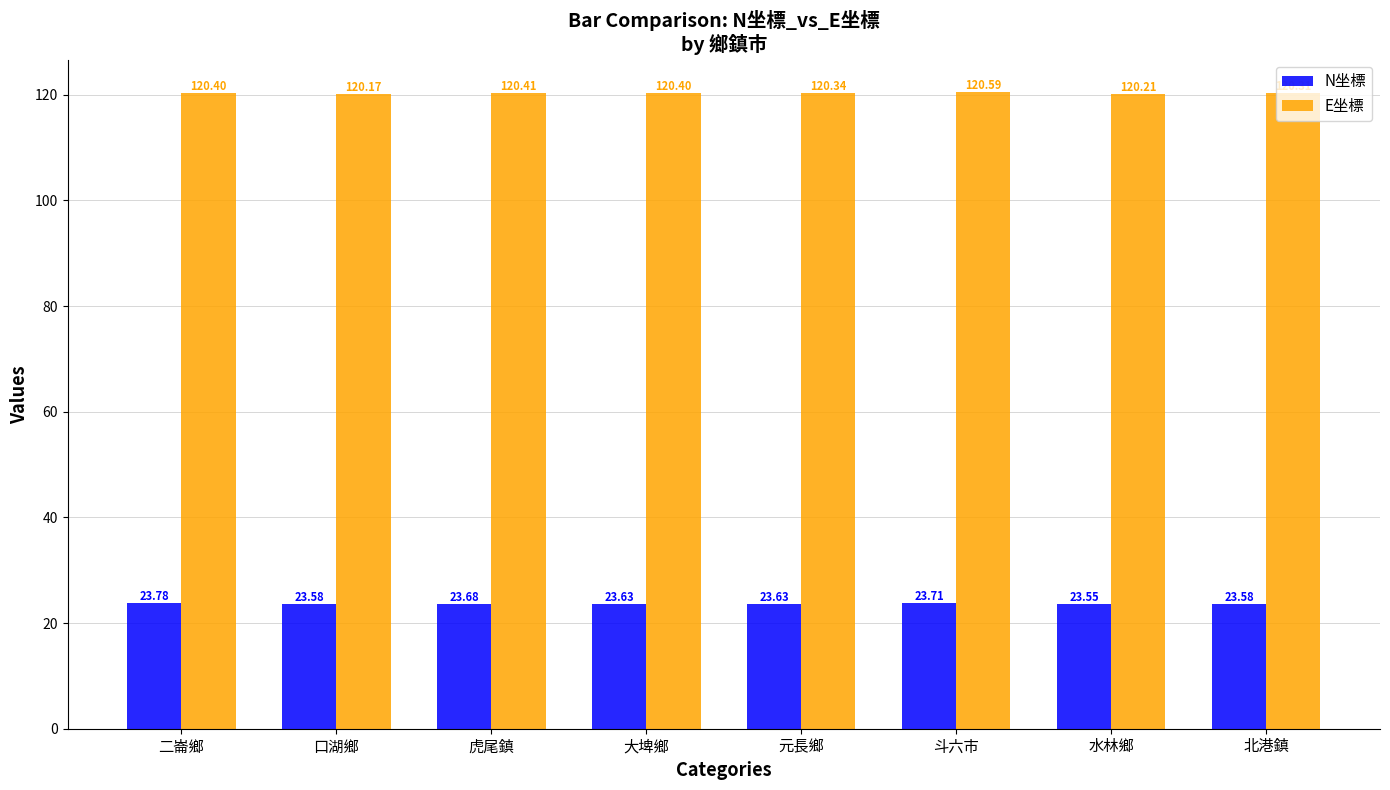

Which category has the highest value across all series?

斗六市